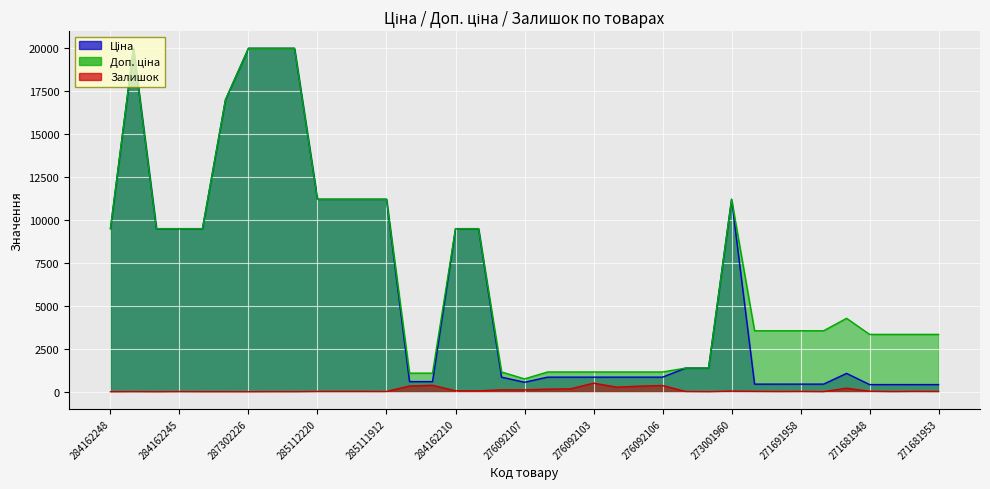

At which category does Залишок reach its first local valley?

284162246